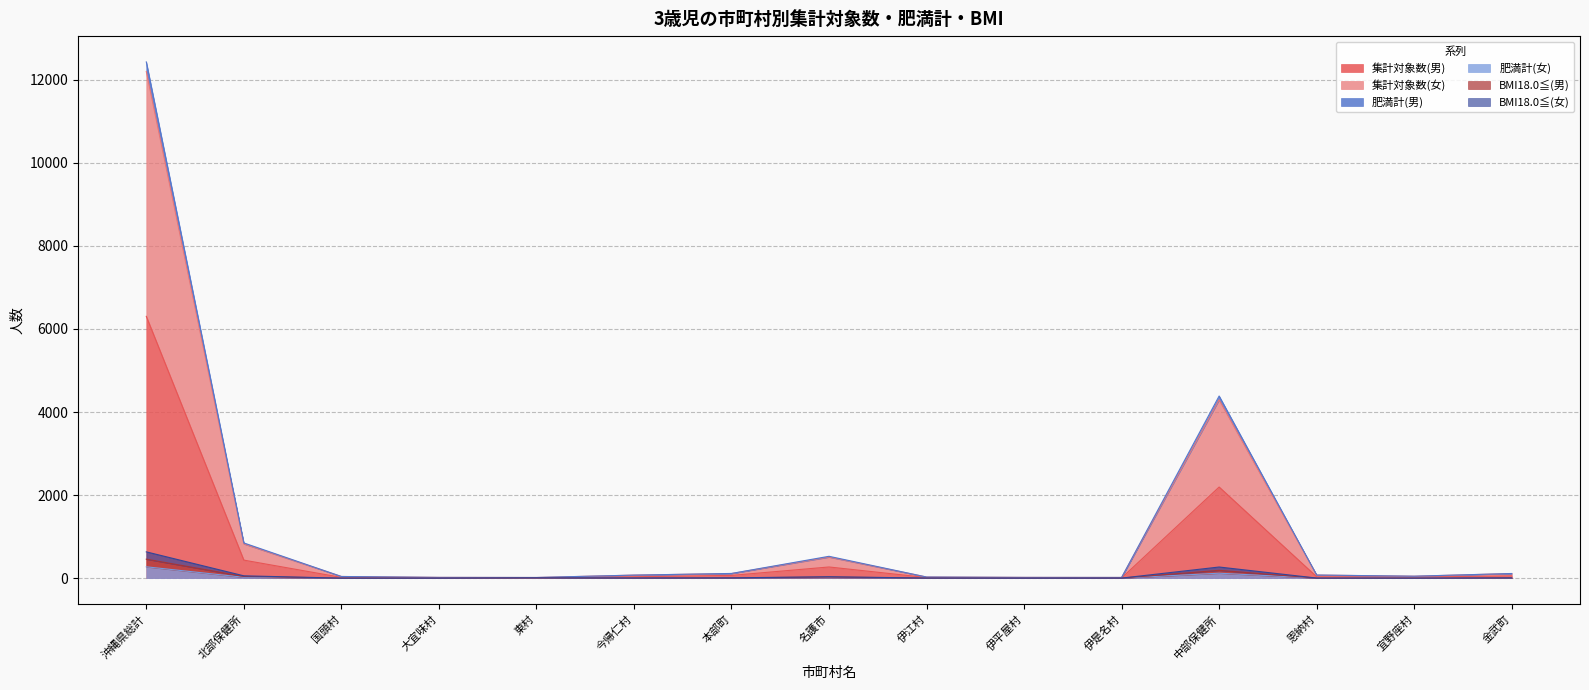

True or false: 肥満計(女) and BMI18.0≦(女) intersect in this chart.

False